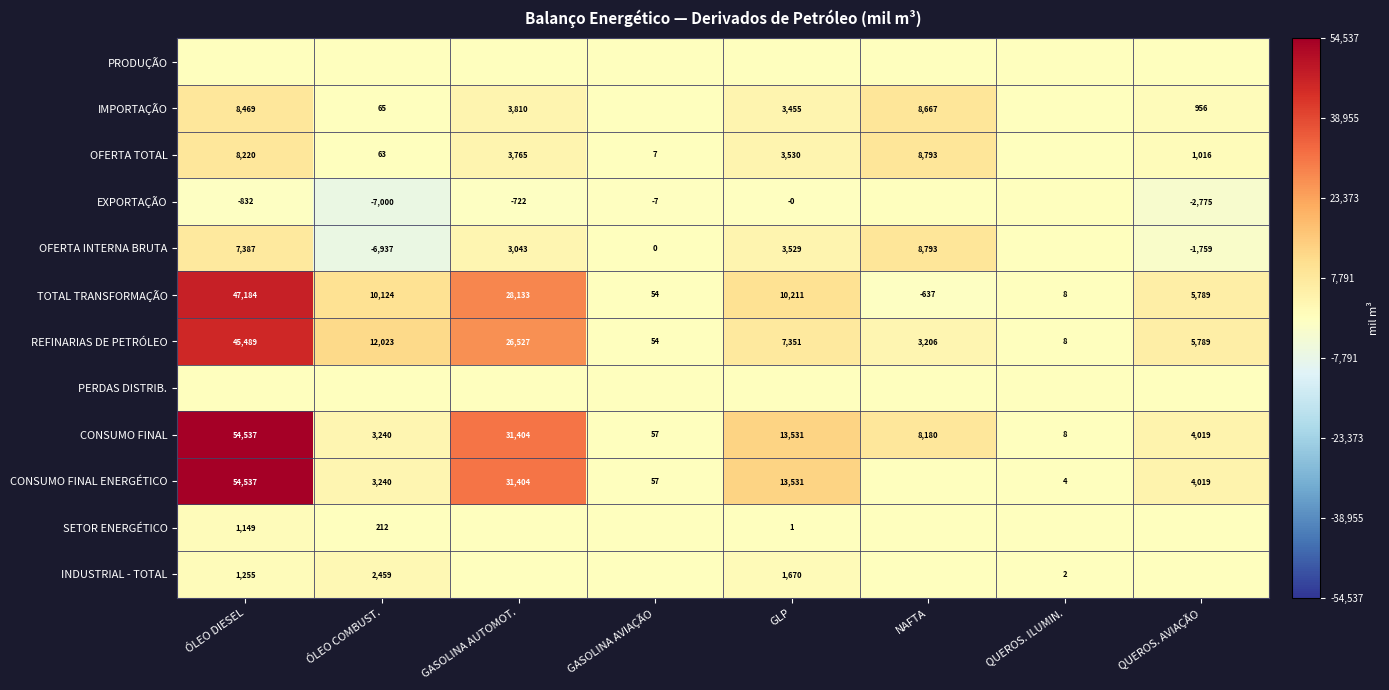

What value does the CONSUMO FINAL series have at GLP, to the nearest 100?

13500